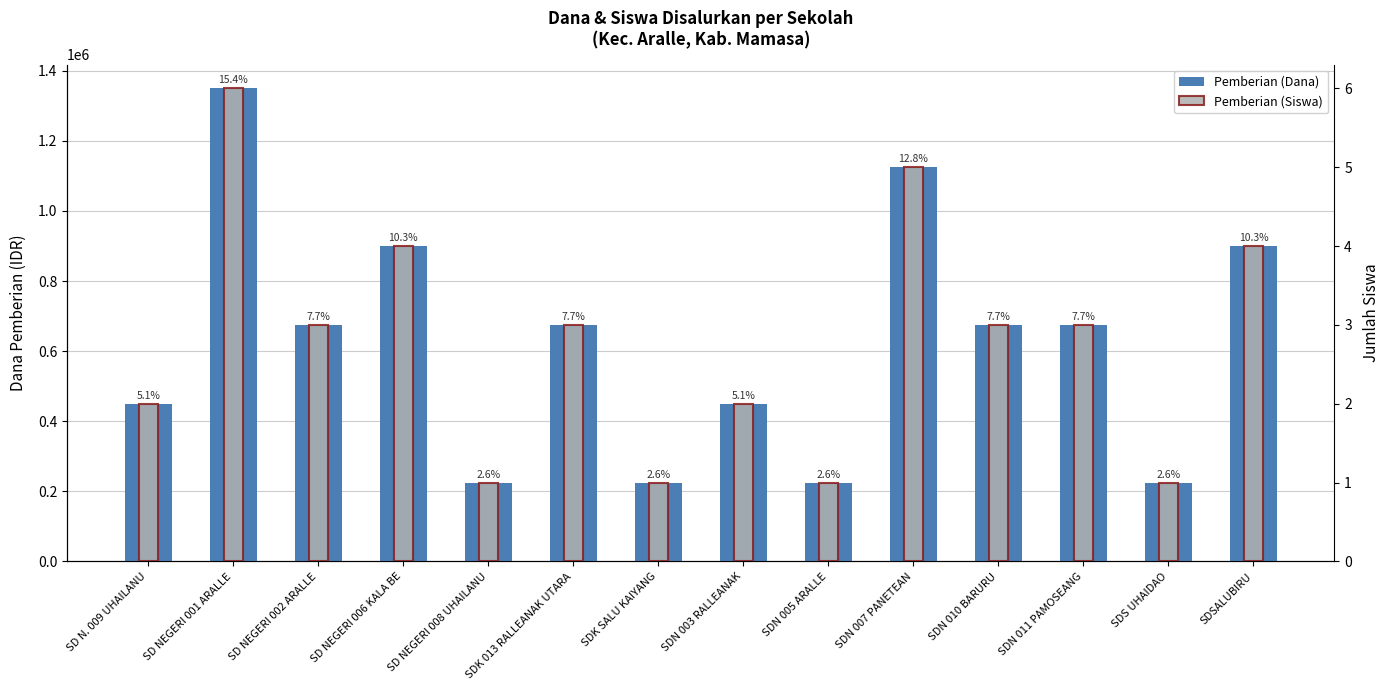

What is the spread (max minus min) of values at SDS UHAIDAO?

224999